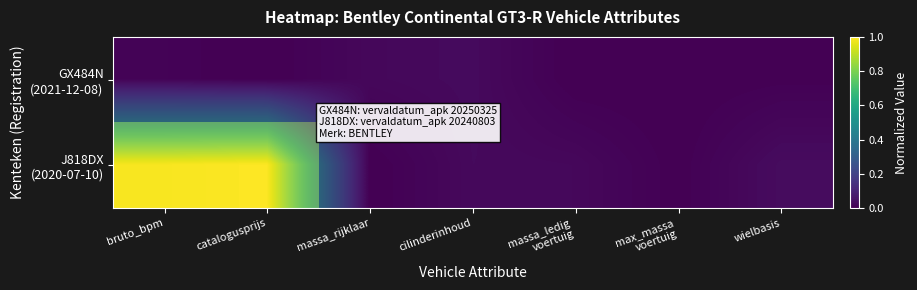

Which series has the widest spread of values?

J818DX (2020-07-10)